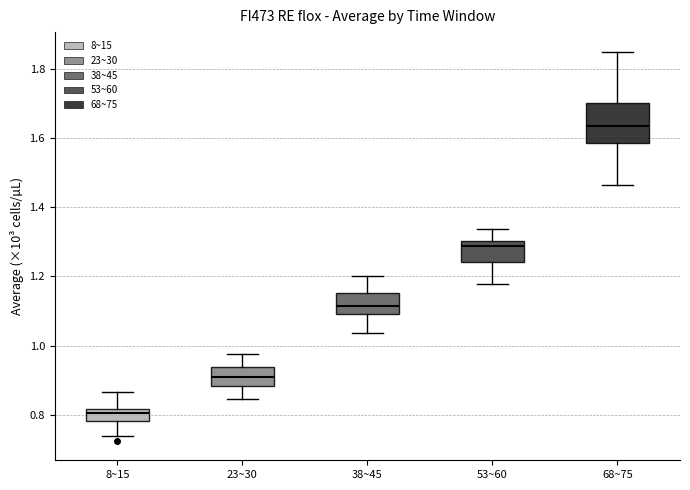

Where does the median line of the box for 23~30 sit on the y-axis? The values are not printed on the chart, so give them approximately, as read against the axis.

0.90